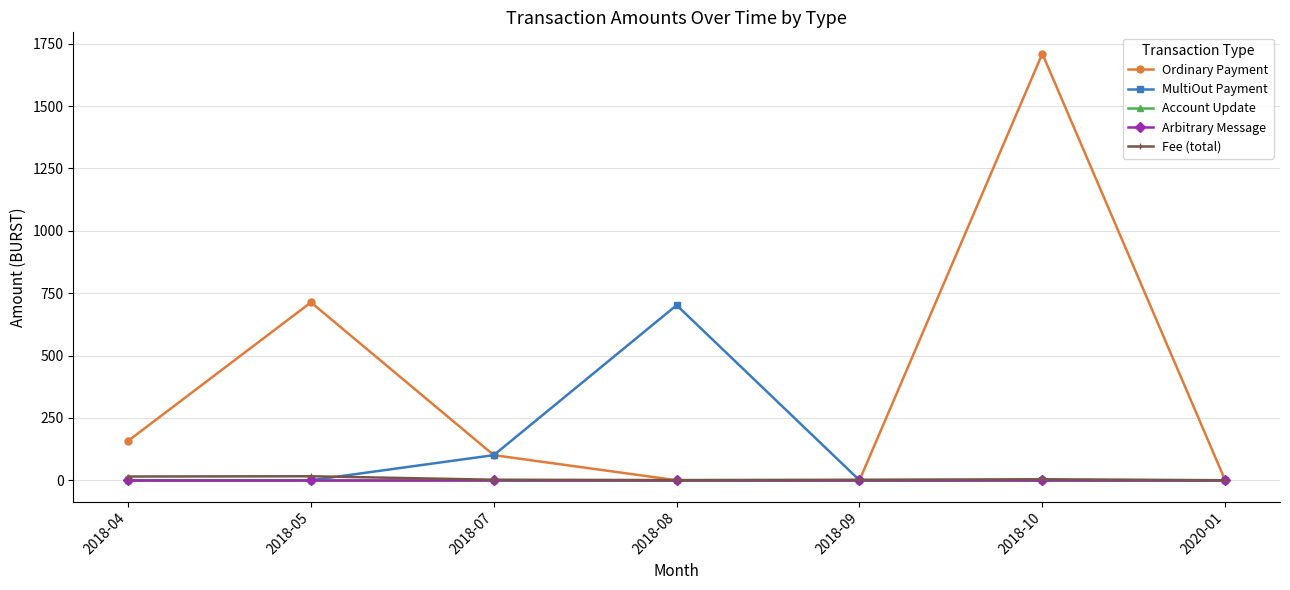

Does the chart have visible grid lines?

Yes